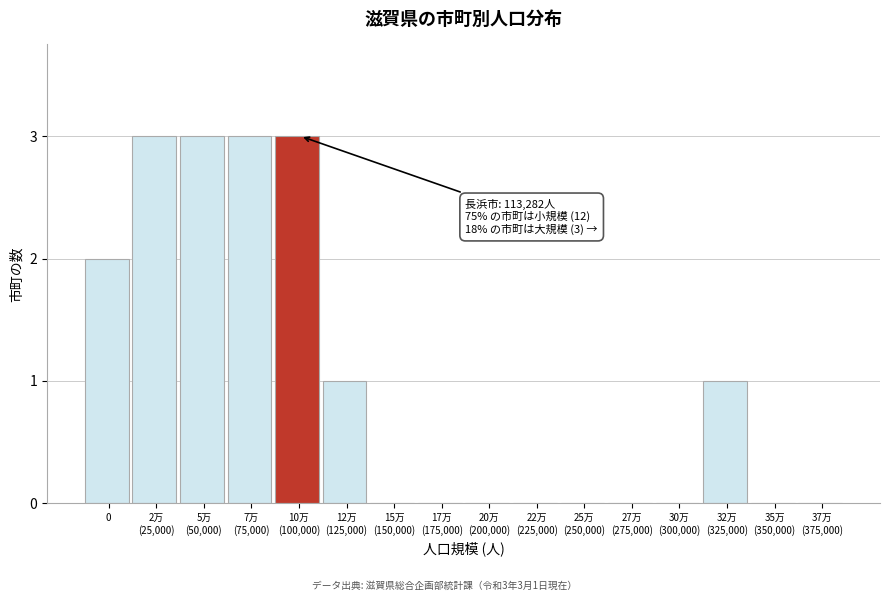

What is the sum of all values?

16